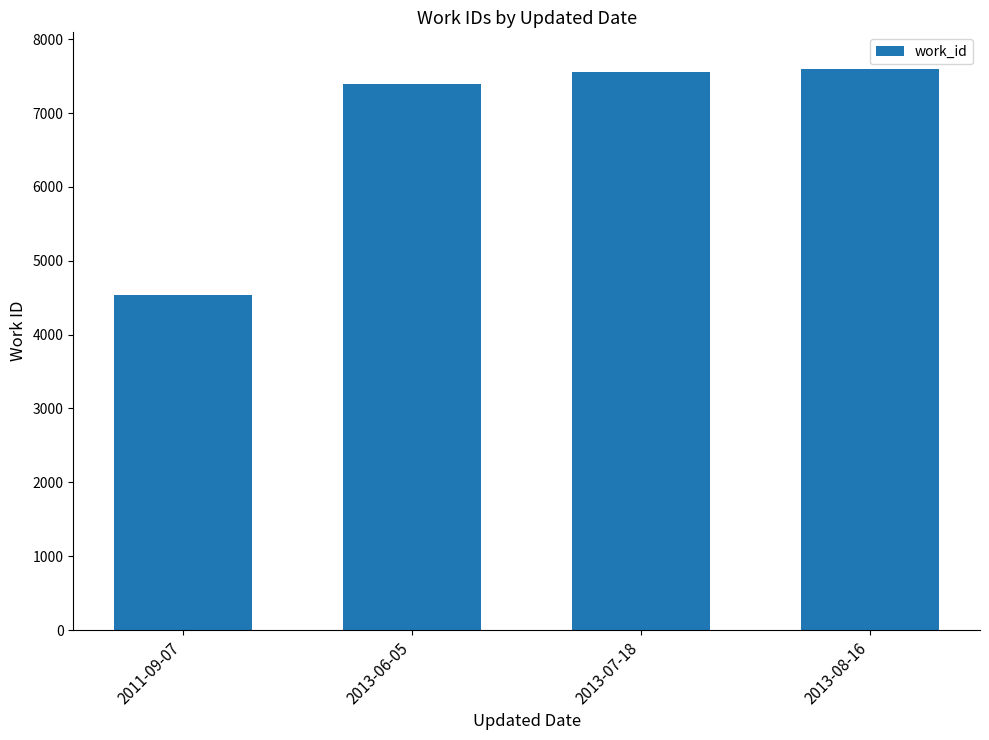

What is the ratio of the value at 2013-08-16 to the value at 2013-07-18?

1.0